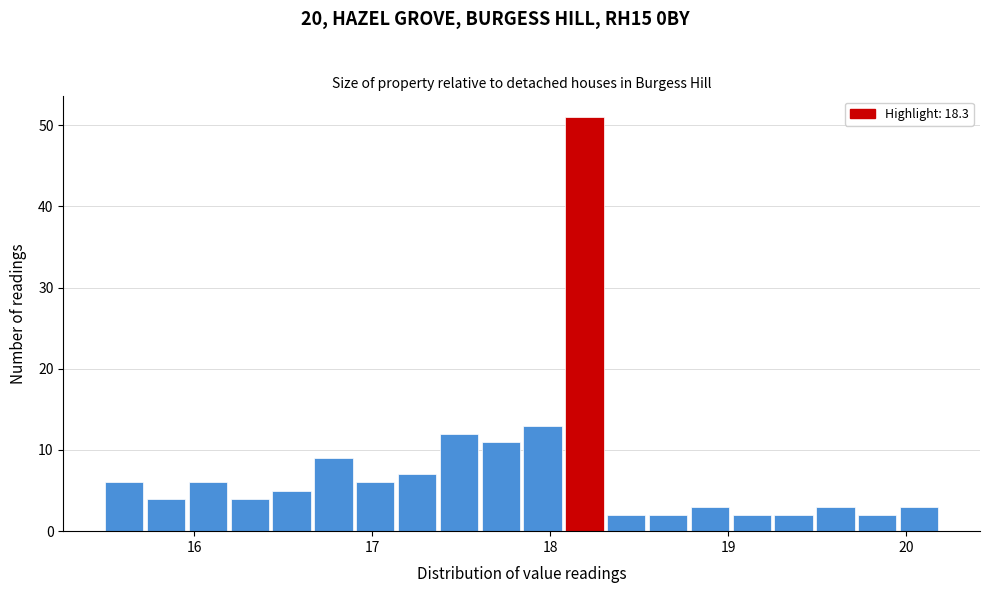

Around what value on the x-axis is the tallest bar? Give the approximate position of its centre, as read against the axis.

18.2